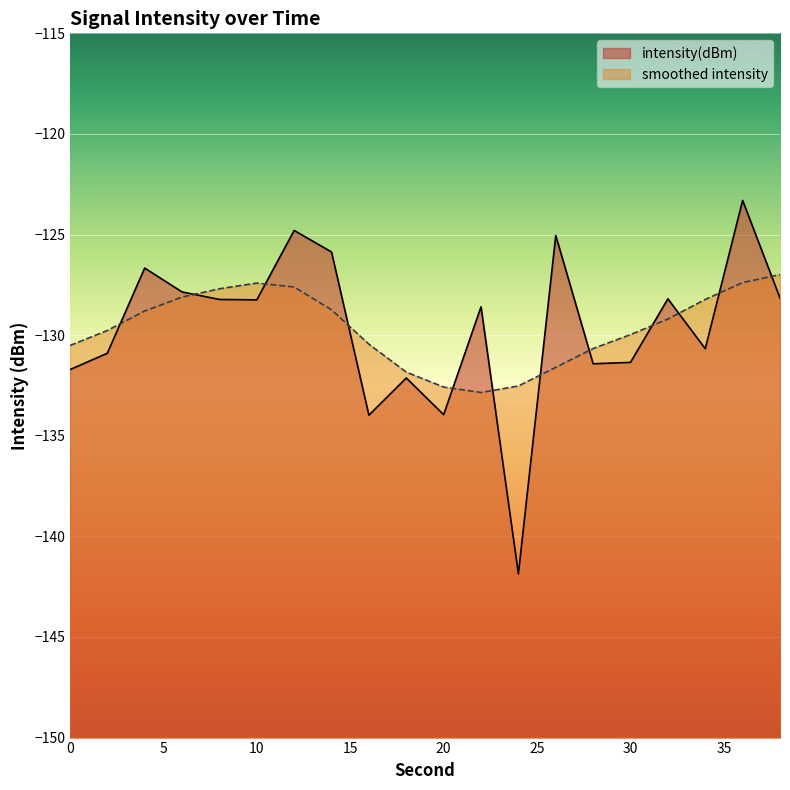

What is the change in value from 16 to 38?

+5.8